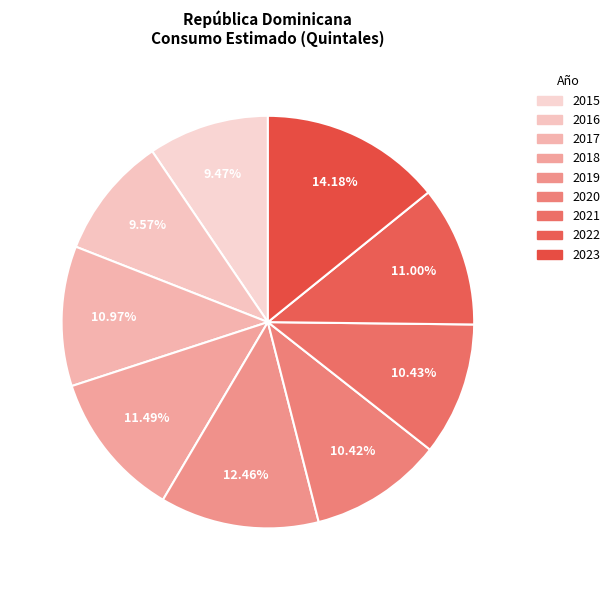

Count the number of slices in the pie.

9